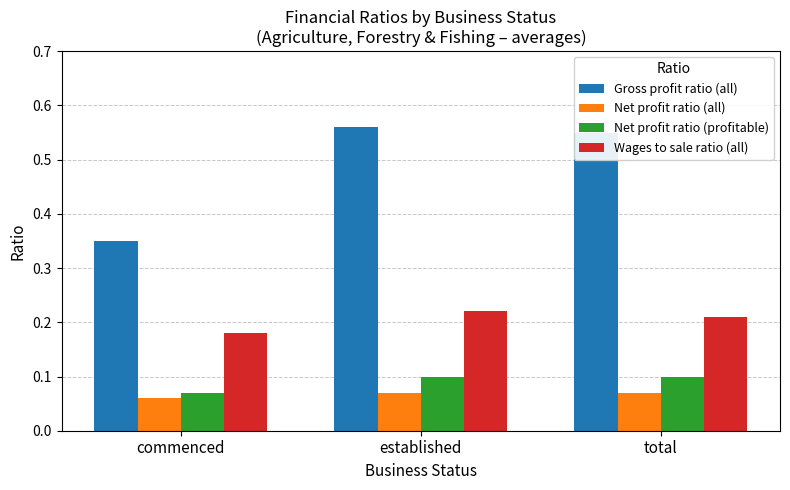

At how many categories does at least one series exceed 0?

3